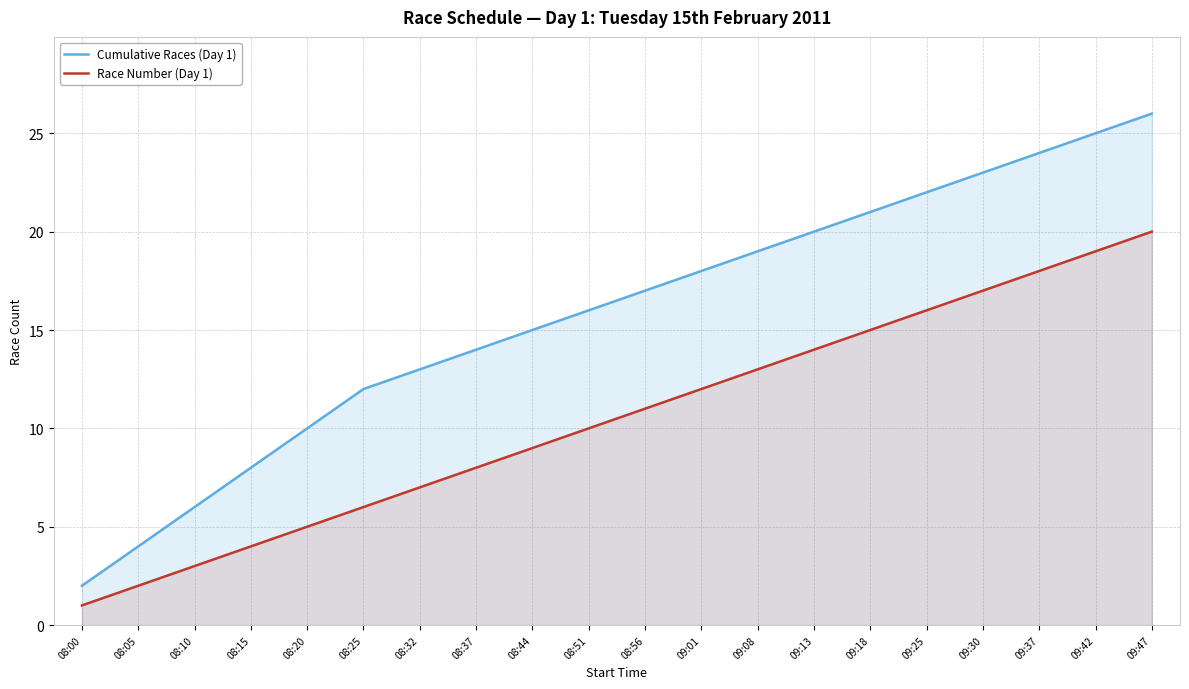

Rank the series at 08:56 from highest to lowest value.

Cumulative Races (Day 1), Race Number (Day 1)